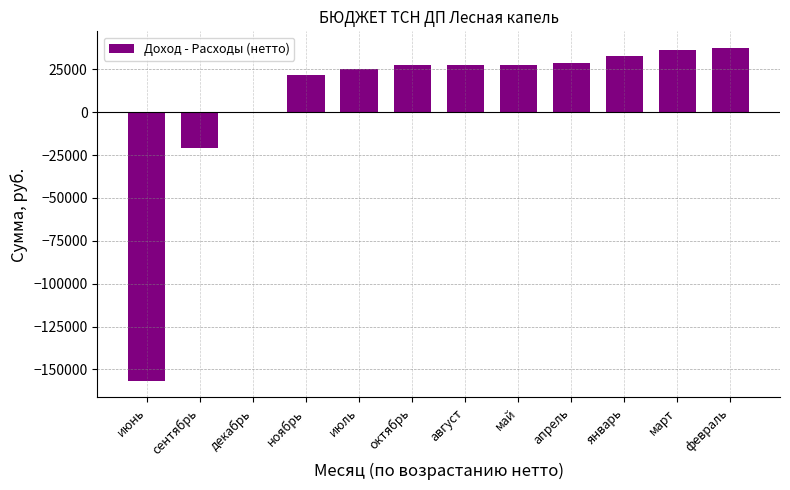

What value does the data have at апрель?

28795.0